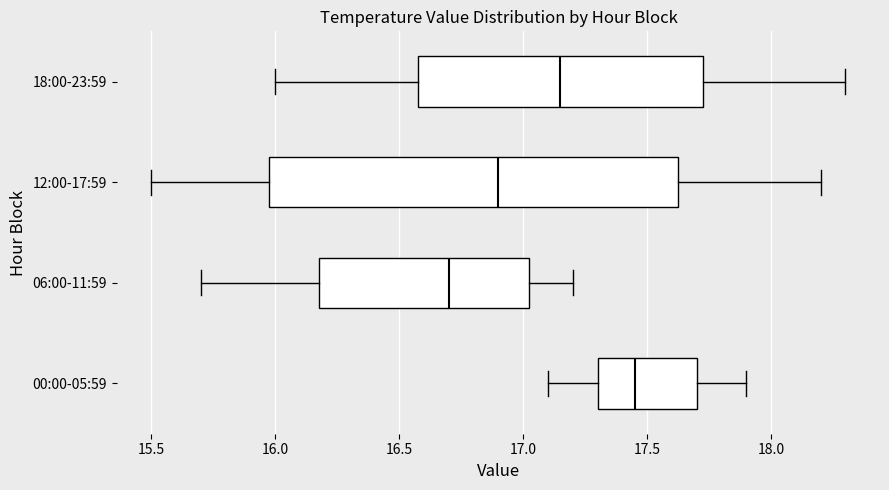

Which box has the furthest to the right median line?

00:00-05:59